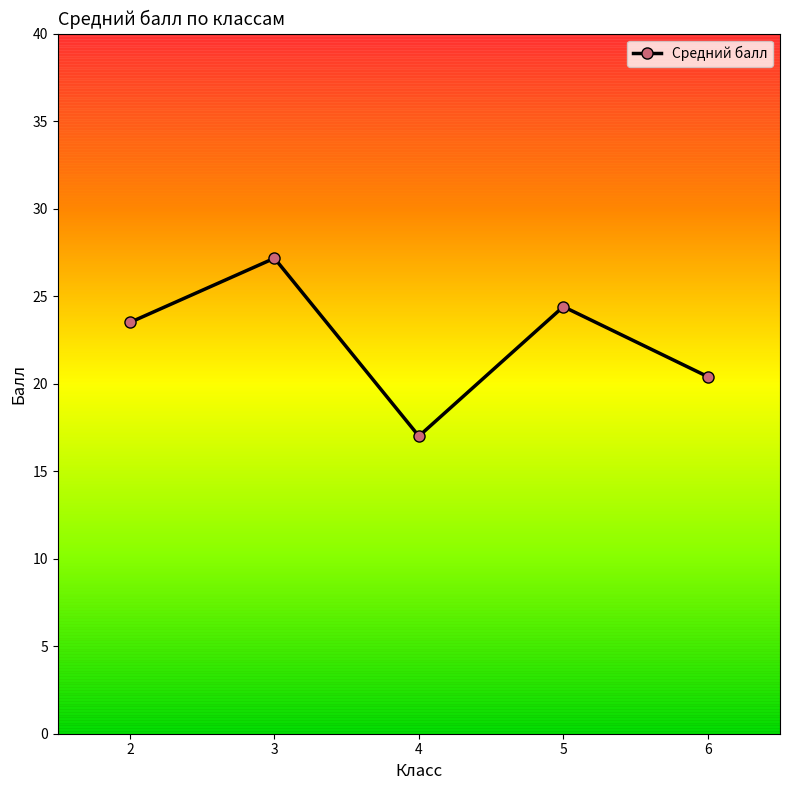

What is the ratio of the value at 4 to the value at 6?

0.8